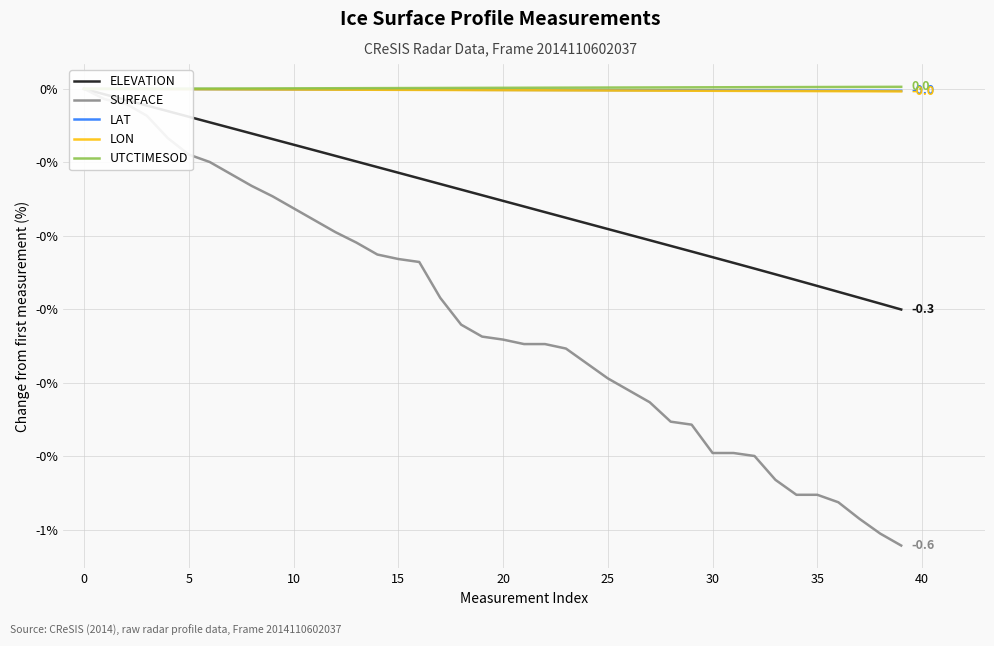

The value of SURFACE at 11 is -0.2. True or false?

True